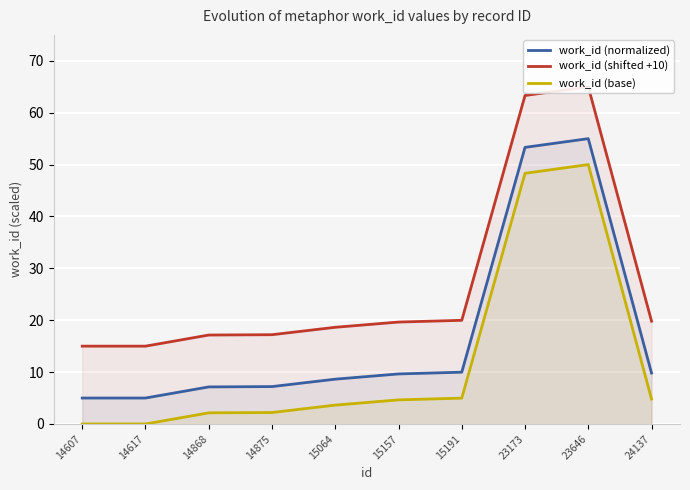

At 15064, list the series in order from smallest to largest.

work_id (base), work_id (normalized), work_id (shifted +10)